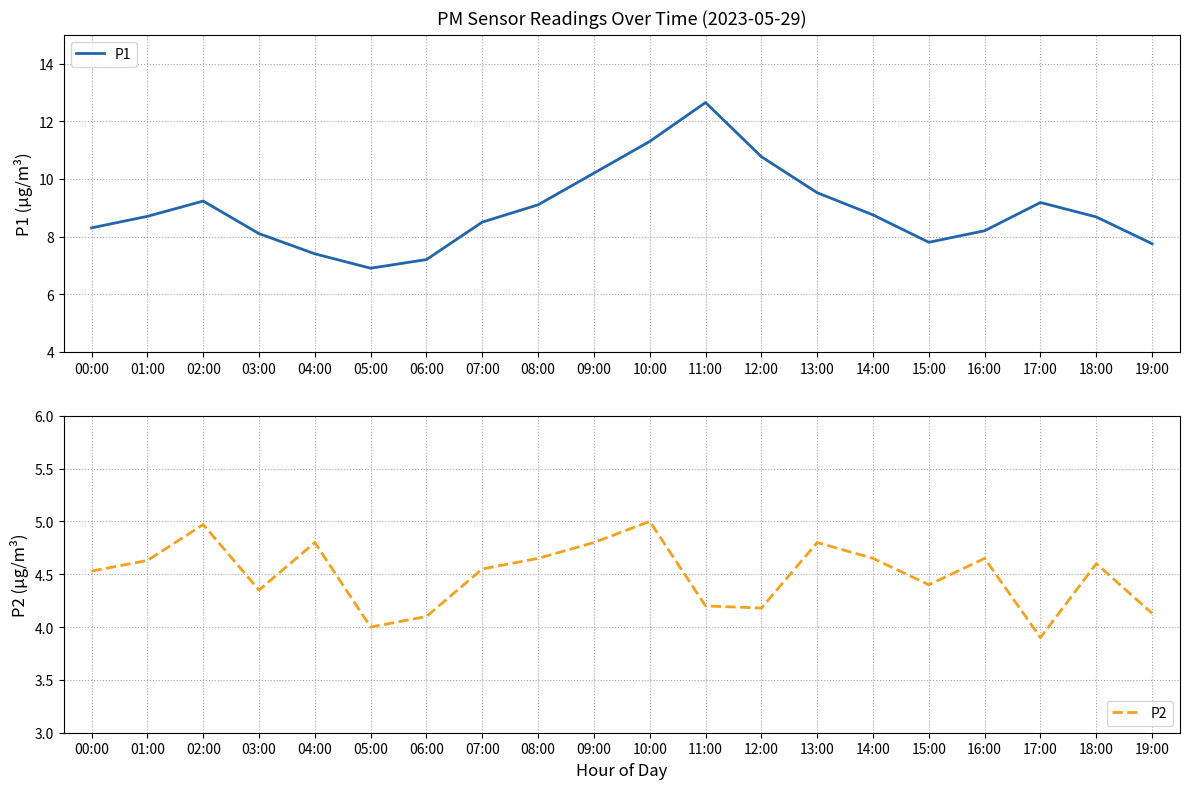

True or false: P2 has a value of 6.9 at 04:00.

False